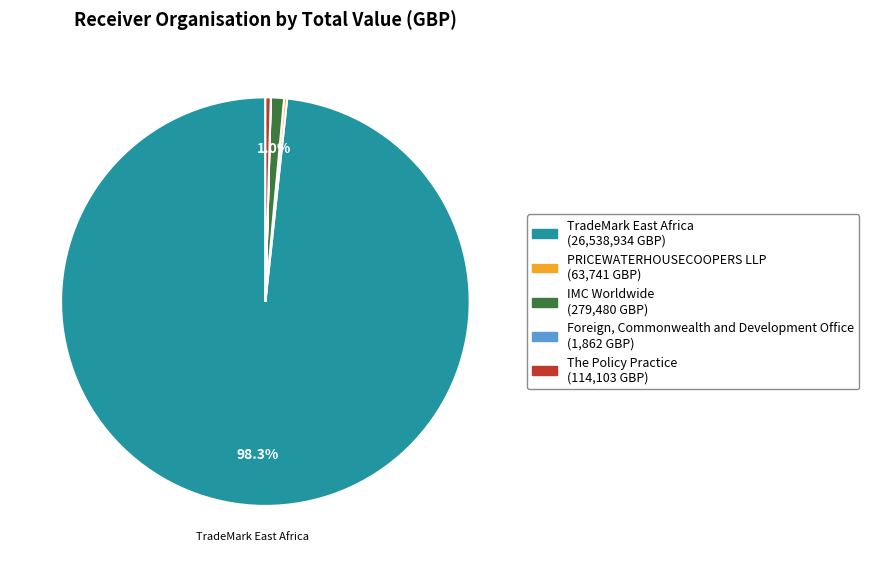

Which slice is the largest?

TradeMark East Africa